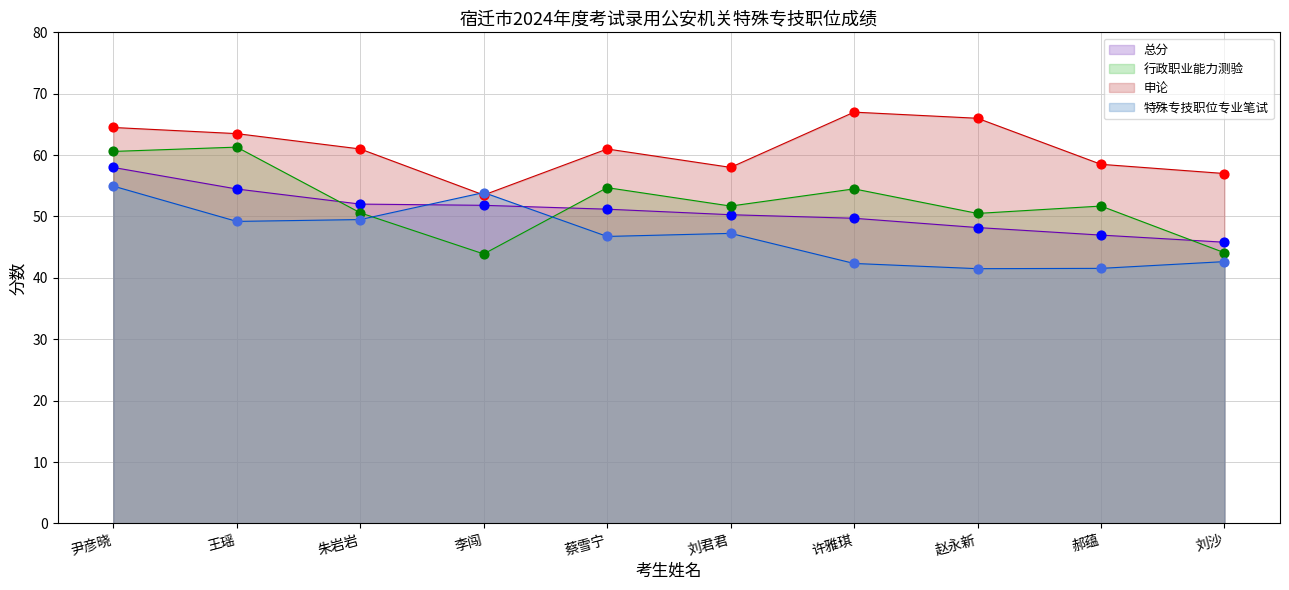

Which series has the largest total across all categories?

申论